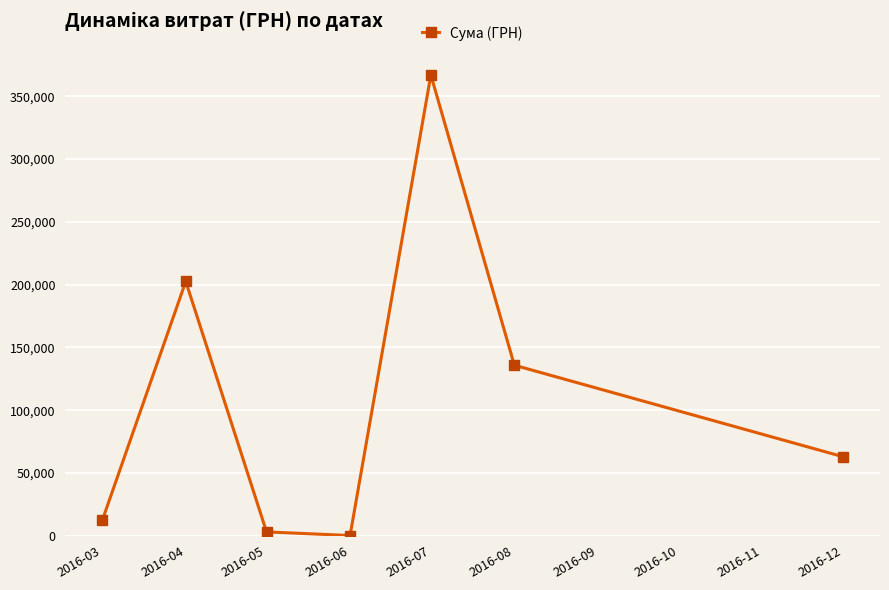

What is the approximate value at 2016-05?

3134.7